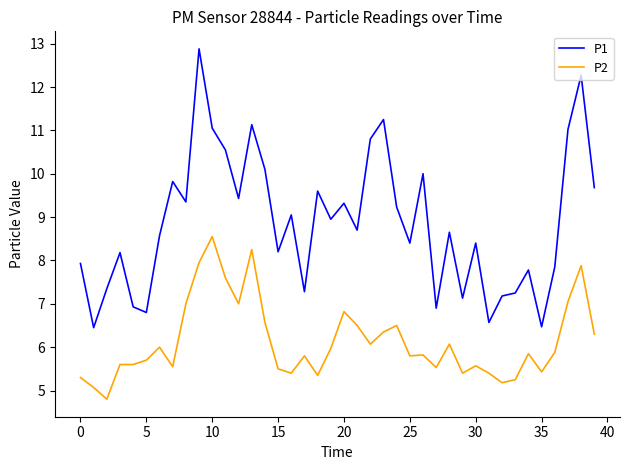

True or false: P1 and P2 cross at least once.

False